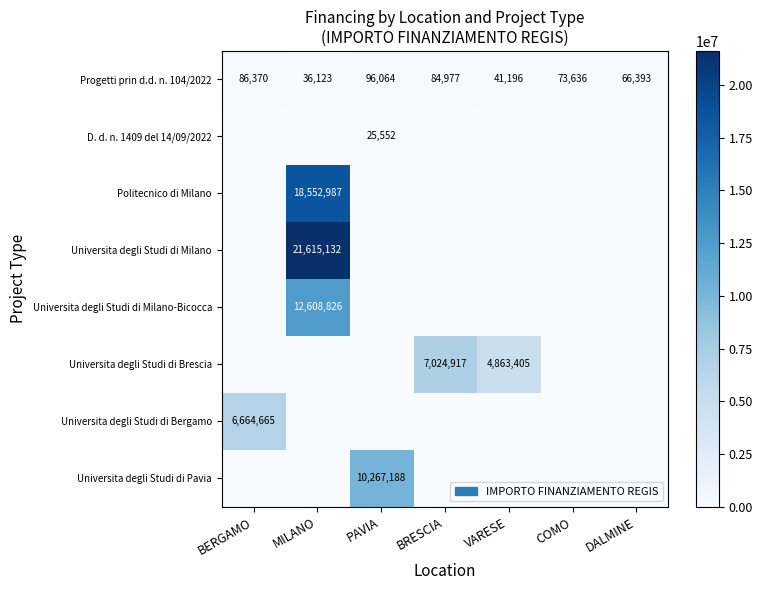

The value of Progetti prin d.d. n. 104/2022 at MILANO is 7482. True or false?

False